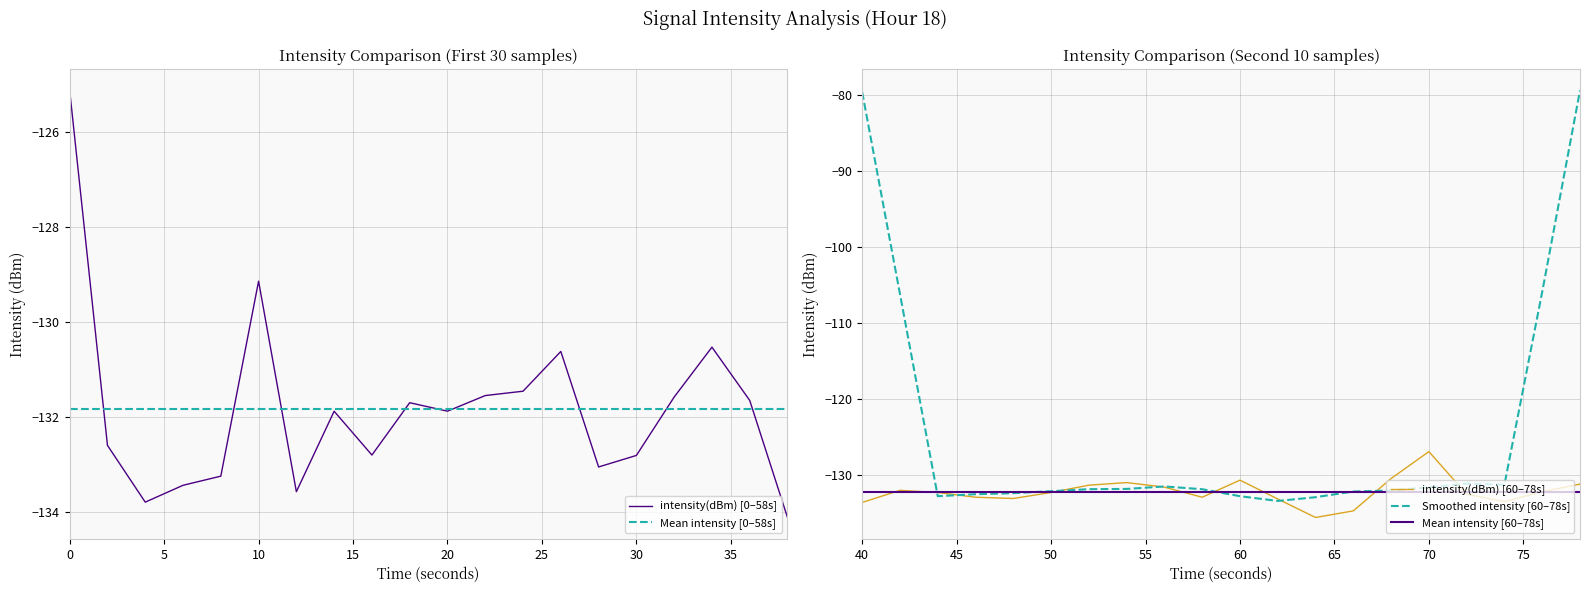

How many interior local valleys does the intensity(dBm) [0–58s] series have?

5